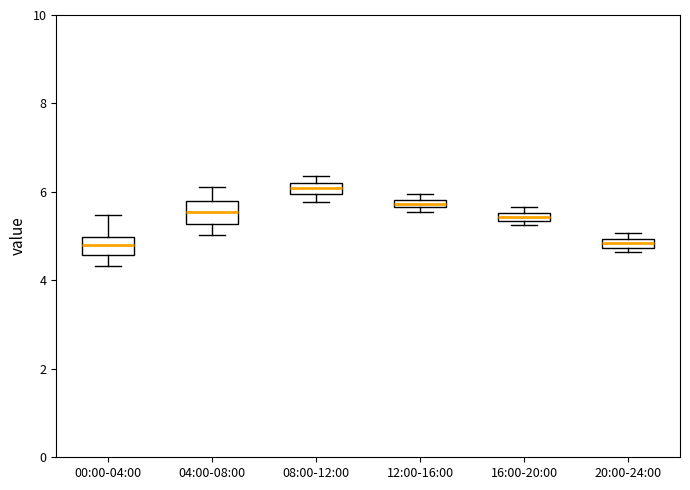

Where is the lower edge of the box for 08:00-12:00 on the y-axis? The values are not printed on the chart, so give them approximately, as read against the axis.

6.0